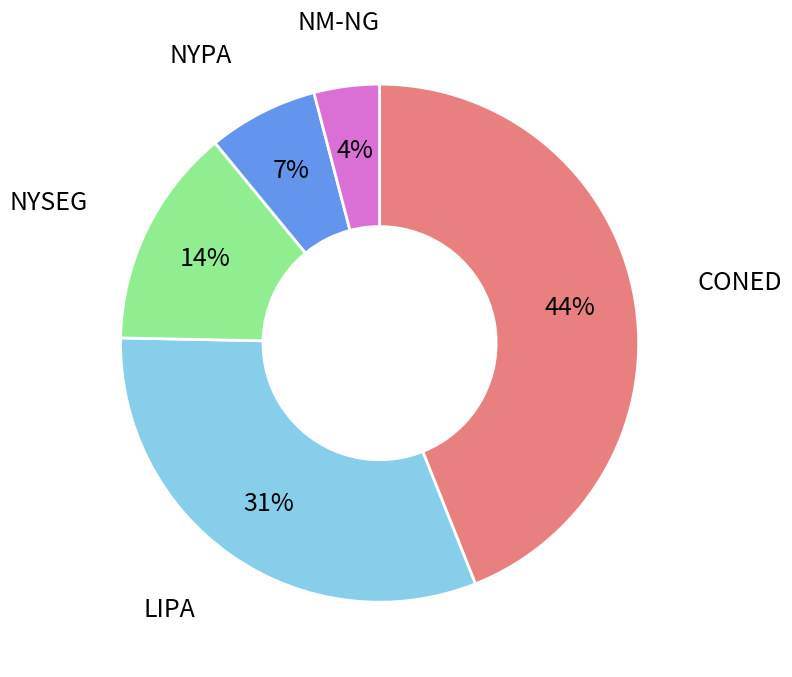

Is there a majority slice in this chart?

No